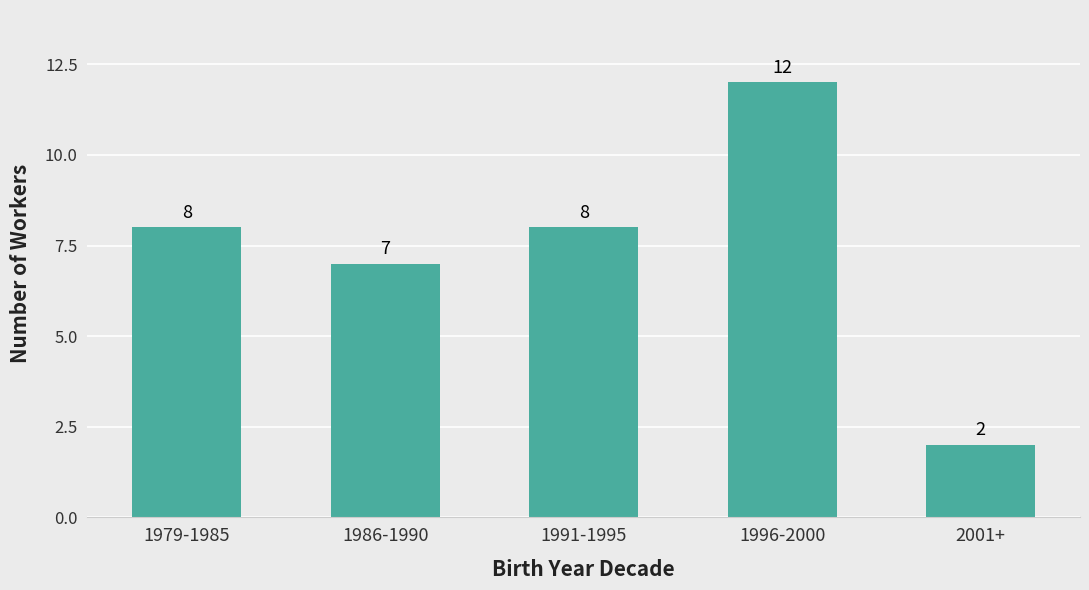

What is the approximate value at 1991-1995?

8